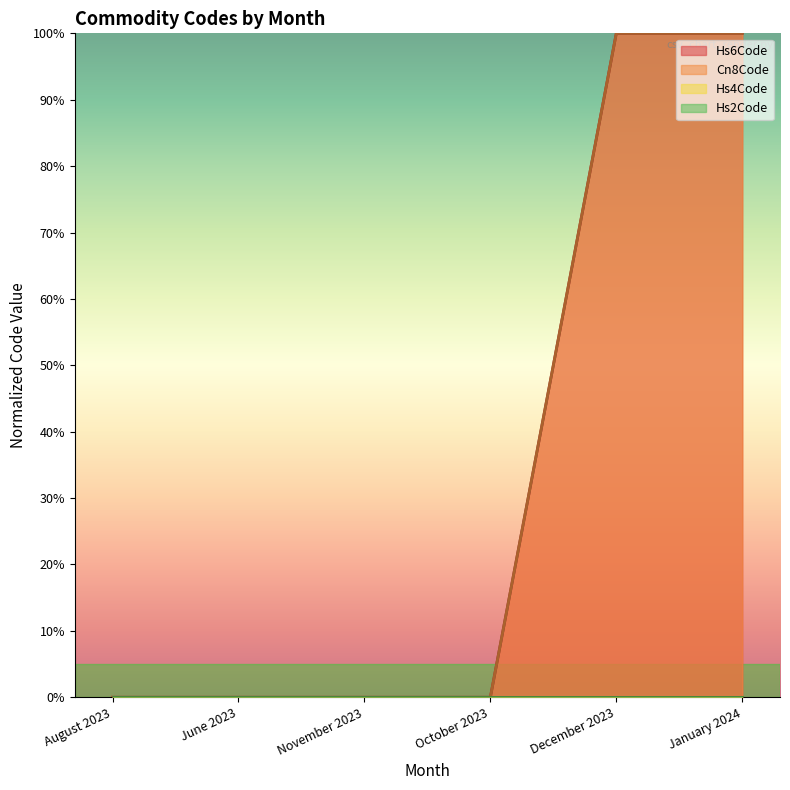

True or false: Hs6Code and Cn8Code cross at least once.

False